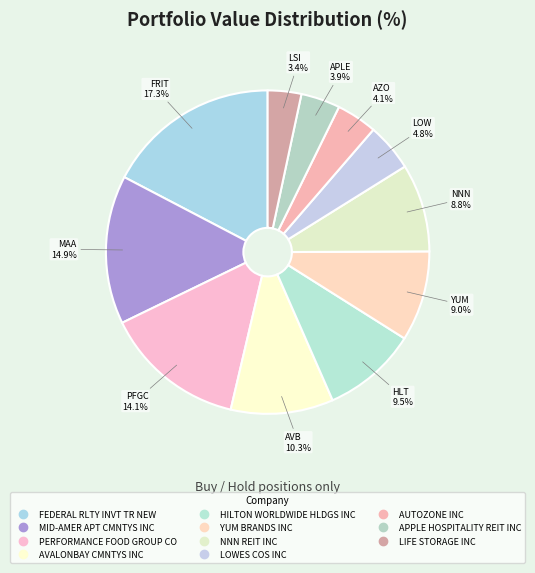

Which slice is the smallest?

LIFE STORAGE INC